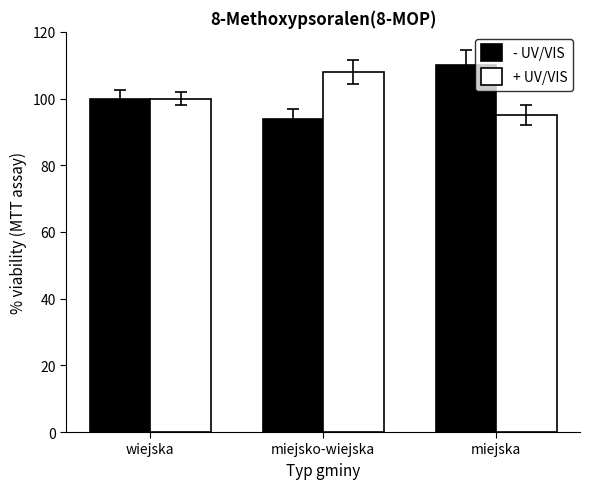

What is the difference between the highest and lowest values at miejska?

15